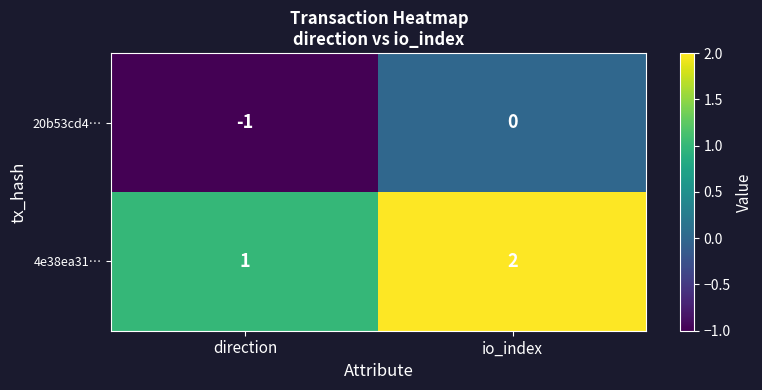

The 20b53cd4… series shows 0 at io_index. True or false?

True